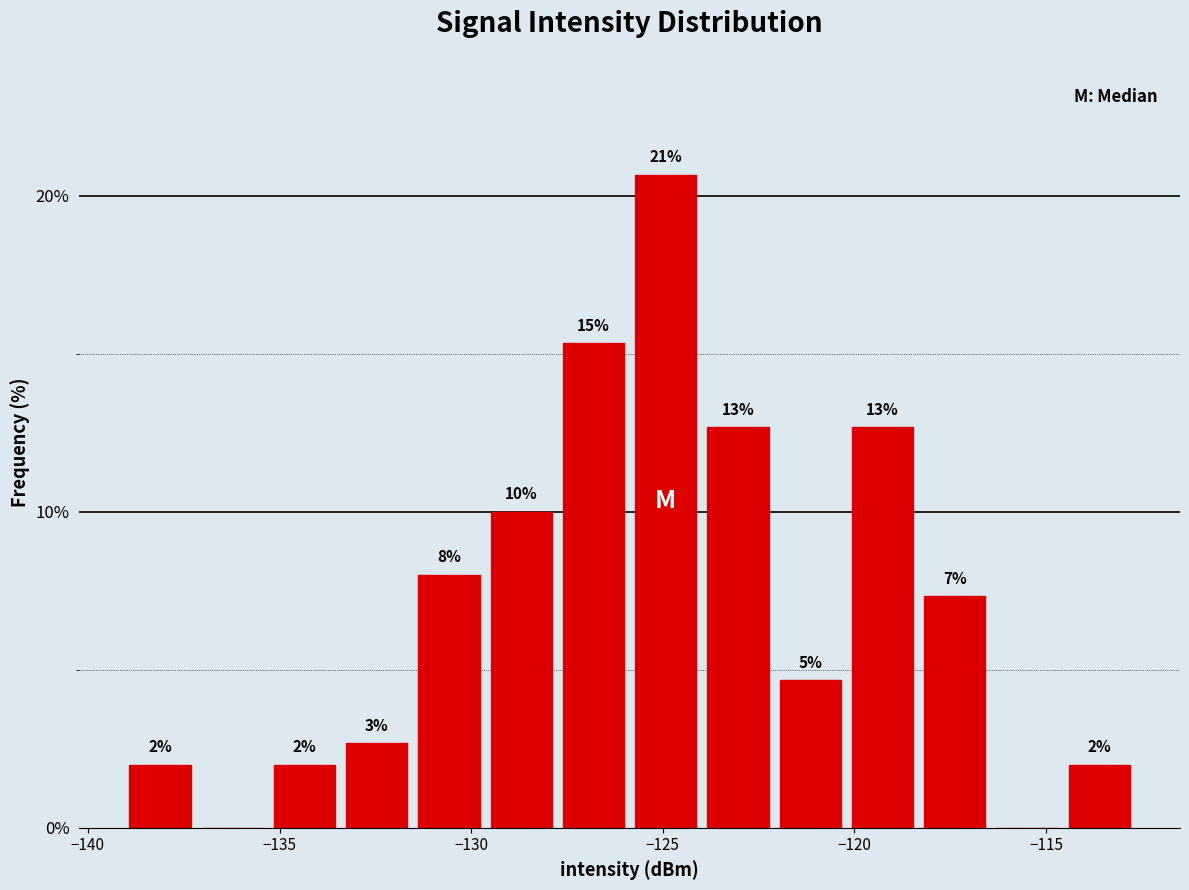

Read against the x-axis, roughly where is the centre of the tallest bar?

-125.0